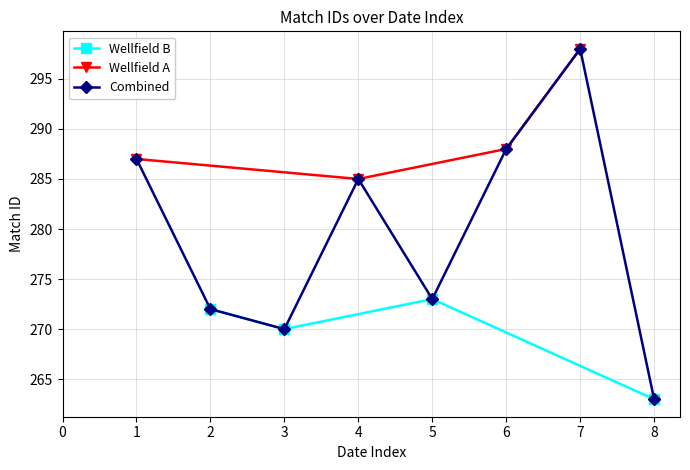

Which category has the highest value in the Wellfield B series?

5